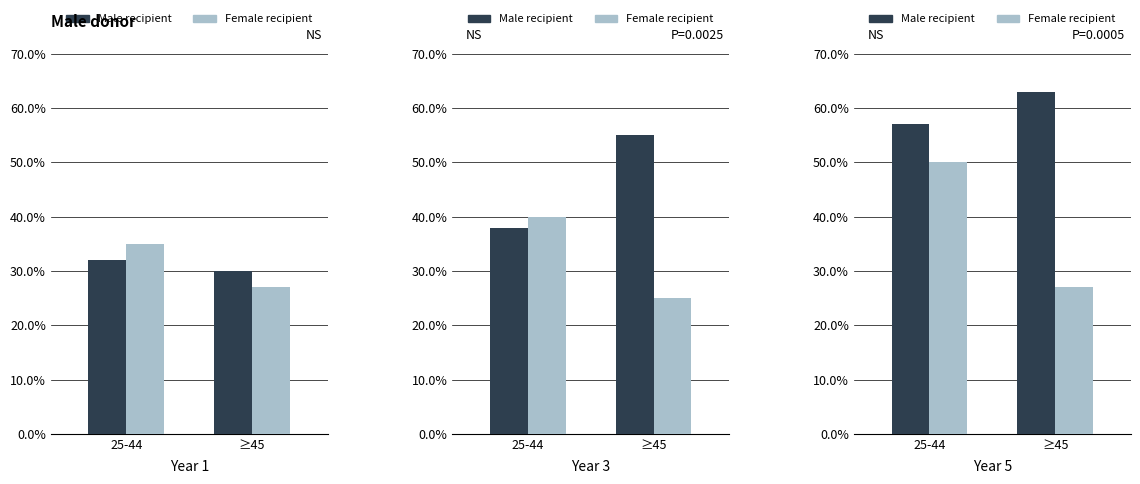

How many bars are there in each group?

2